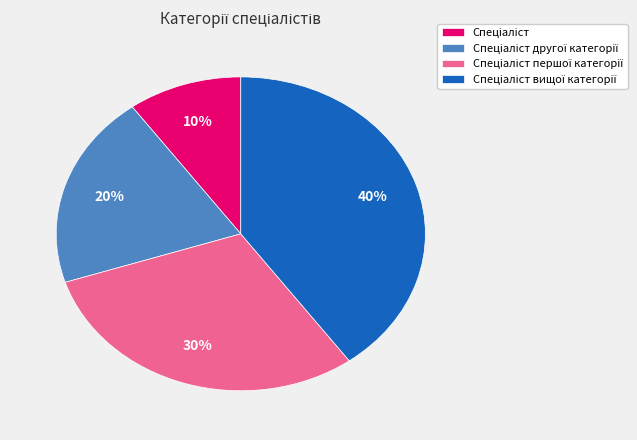

Is there any slice that represents more than half of the pie?

No